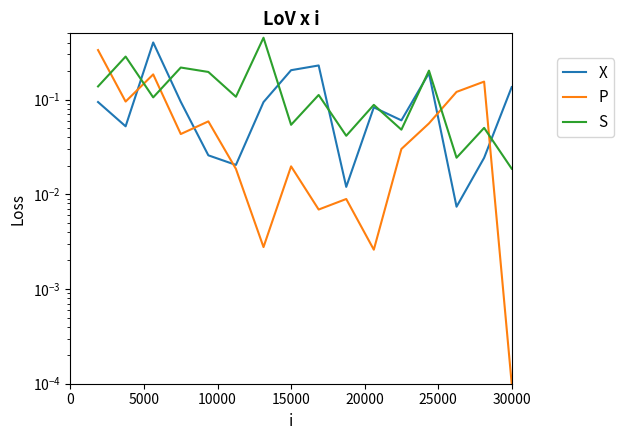

What is the greatest value displayed?

0.4